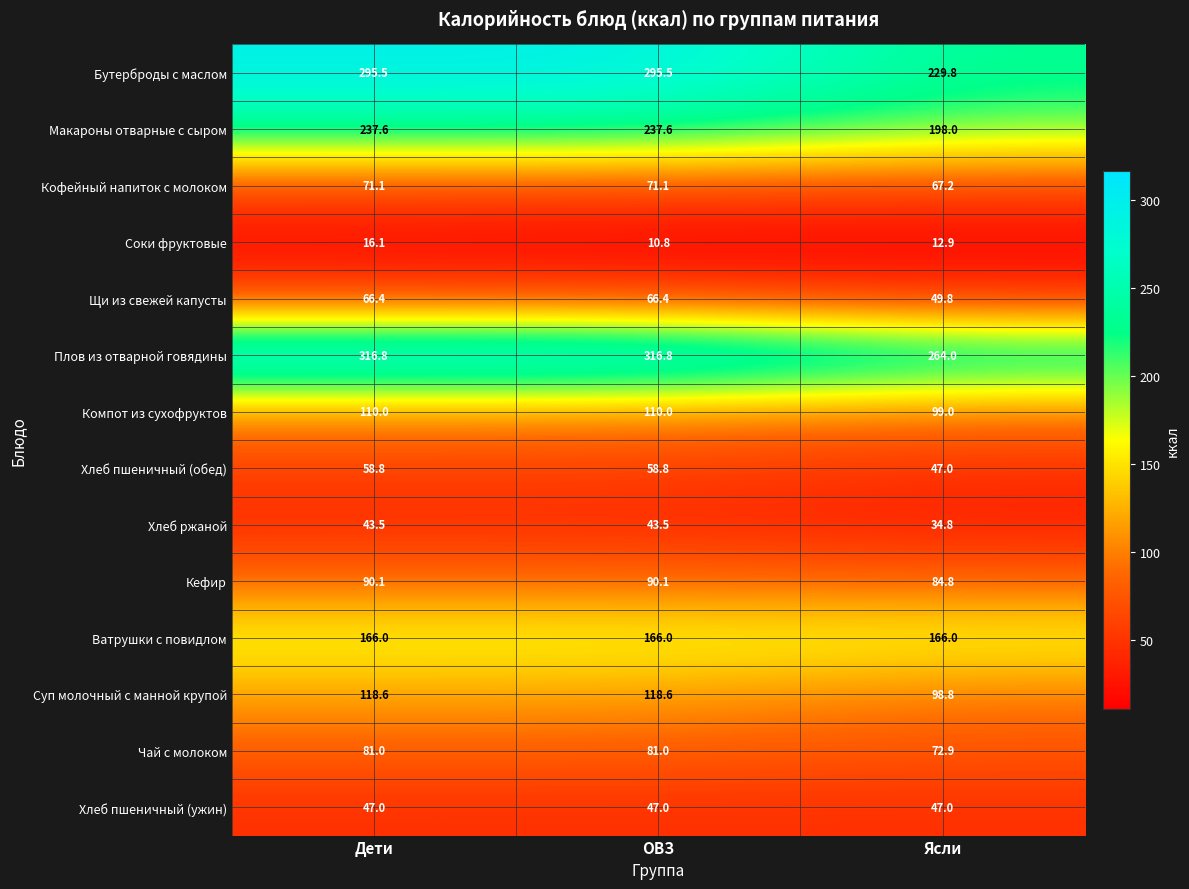

List the series in order of their peak value, highest first.

Плов из отварной говядины, Бутерброды с маслом, Макароны отварные с сыром, Ватрушки с повидлом, Суп молочный с манной крупой, Компот из сухофруктов, Кефир, Чай с молоком, Кофейный напиток с молоком, Щи из свежей капусты, Хлеб пшеничный (обед), Хлеб пшеничный (ужин), Хлеб ржаной, Соки фруктовые